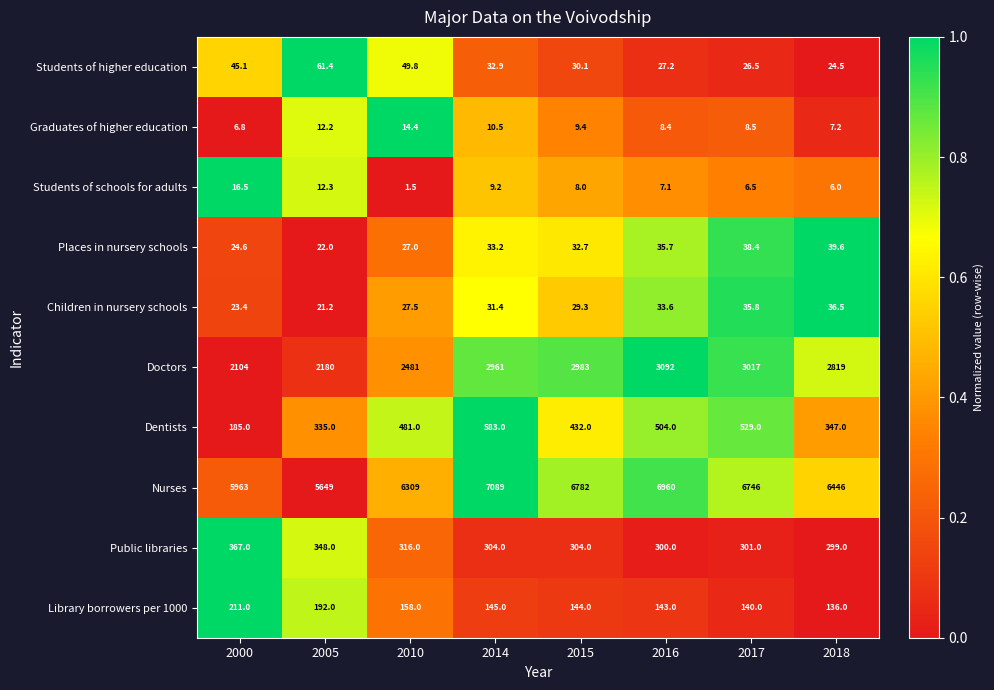

Between 2000 and 2010, which series saw the biggest shift?

Doctors